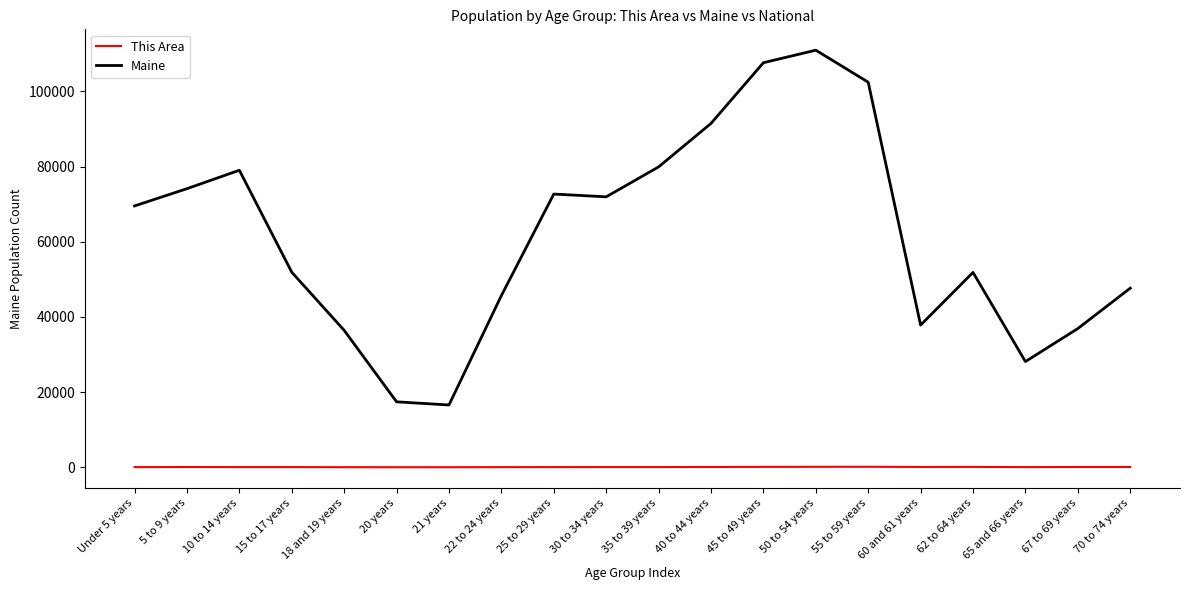

What is the difference between the maximum and minimum values in the This Area series?

115